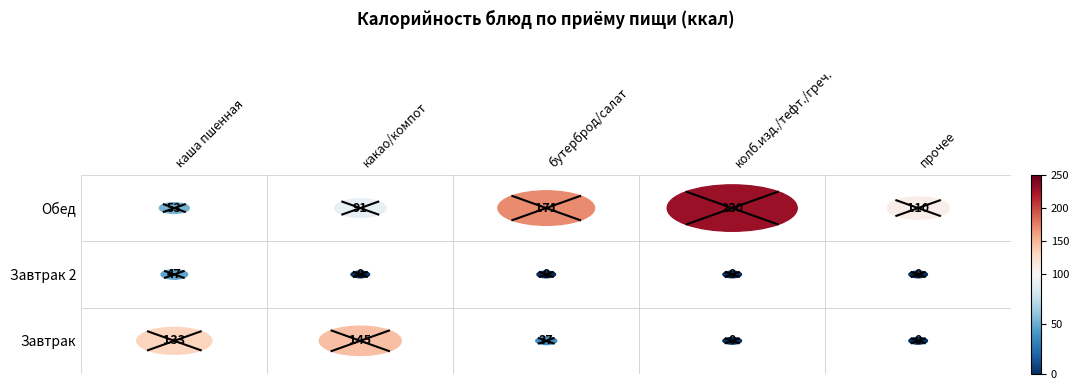

What is the difference between the maximum and second lowest values in the Обед series?

139.2